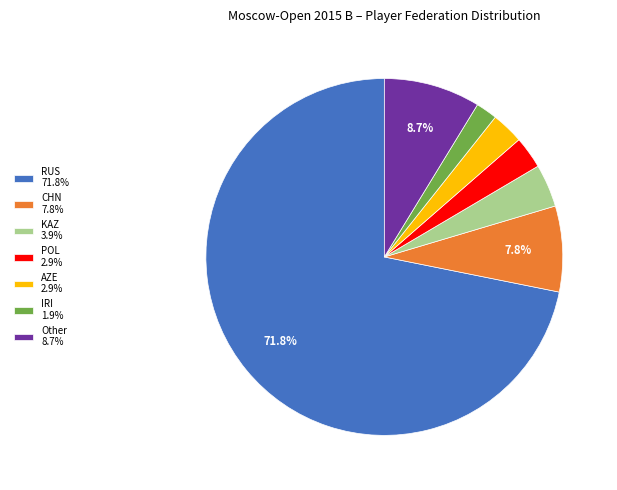

Do Other 8.7% and POL 2.9% together represent more than half of the pie?

No